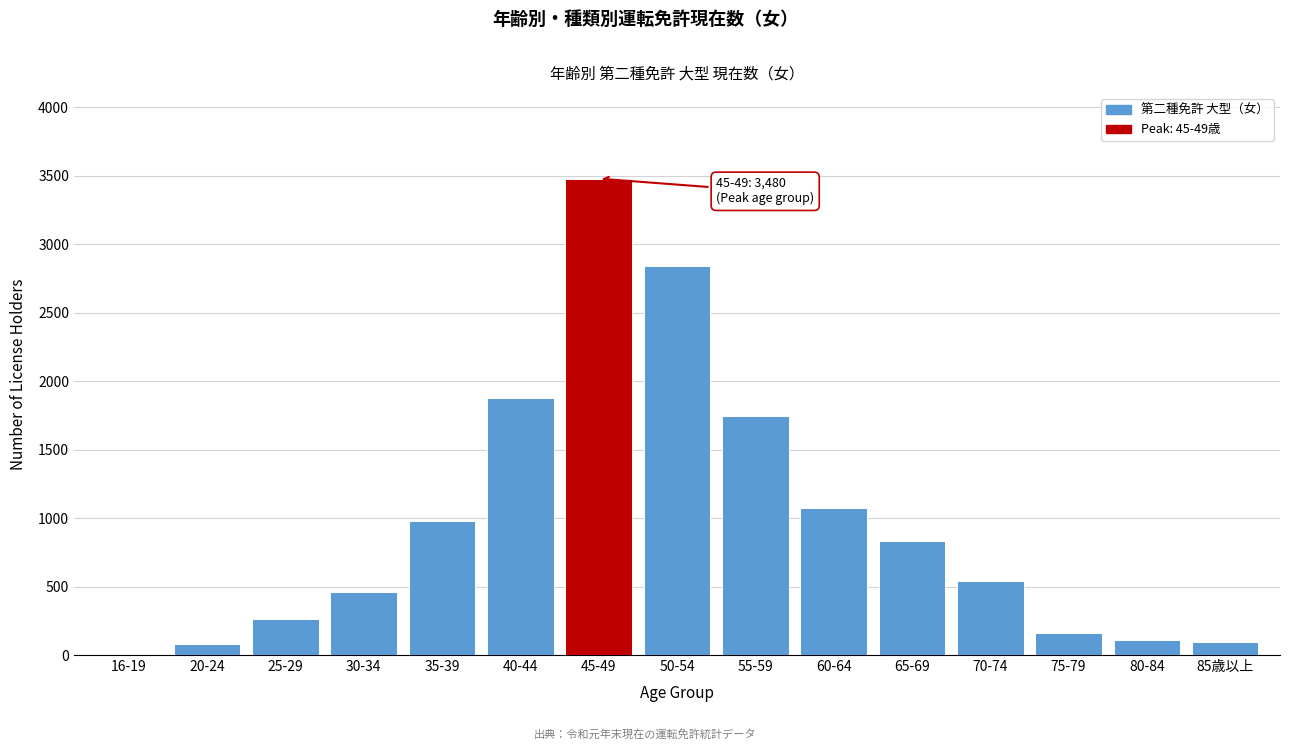

Which category has the highest value across all series?

45-49